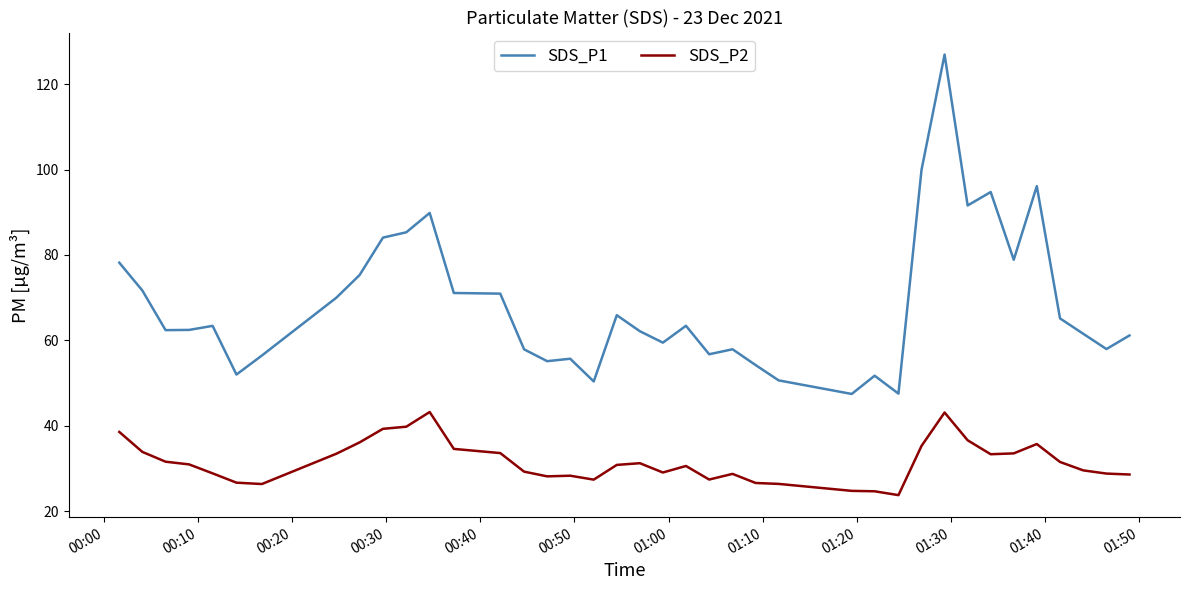

List the series in order of their overall mean, lowest first.

SDS_P2, SDS_P1